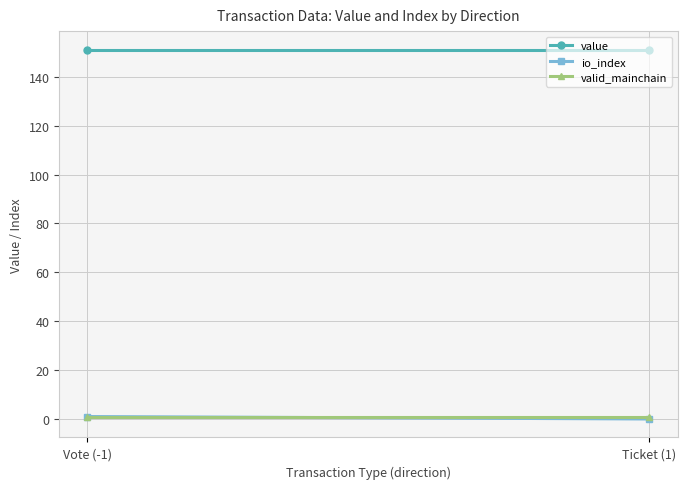

What is the lowest value of the value series?

151.1